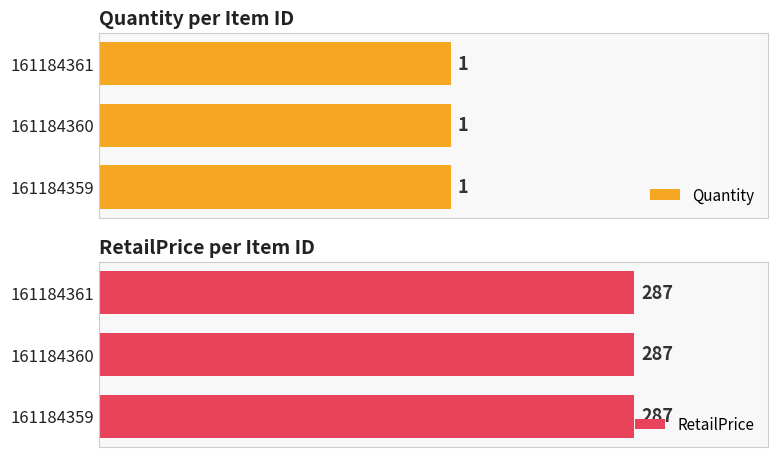

What are all the series names shown in the legend?

Quantity, RetailPrice